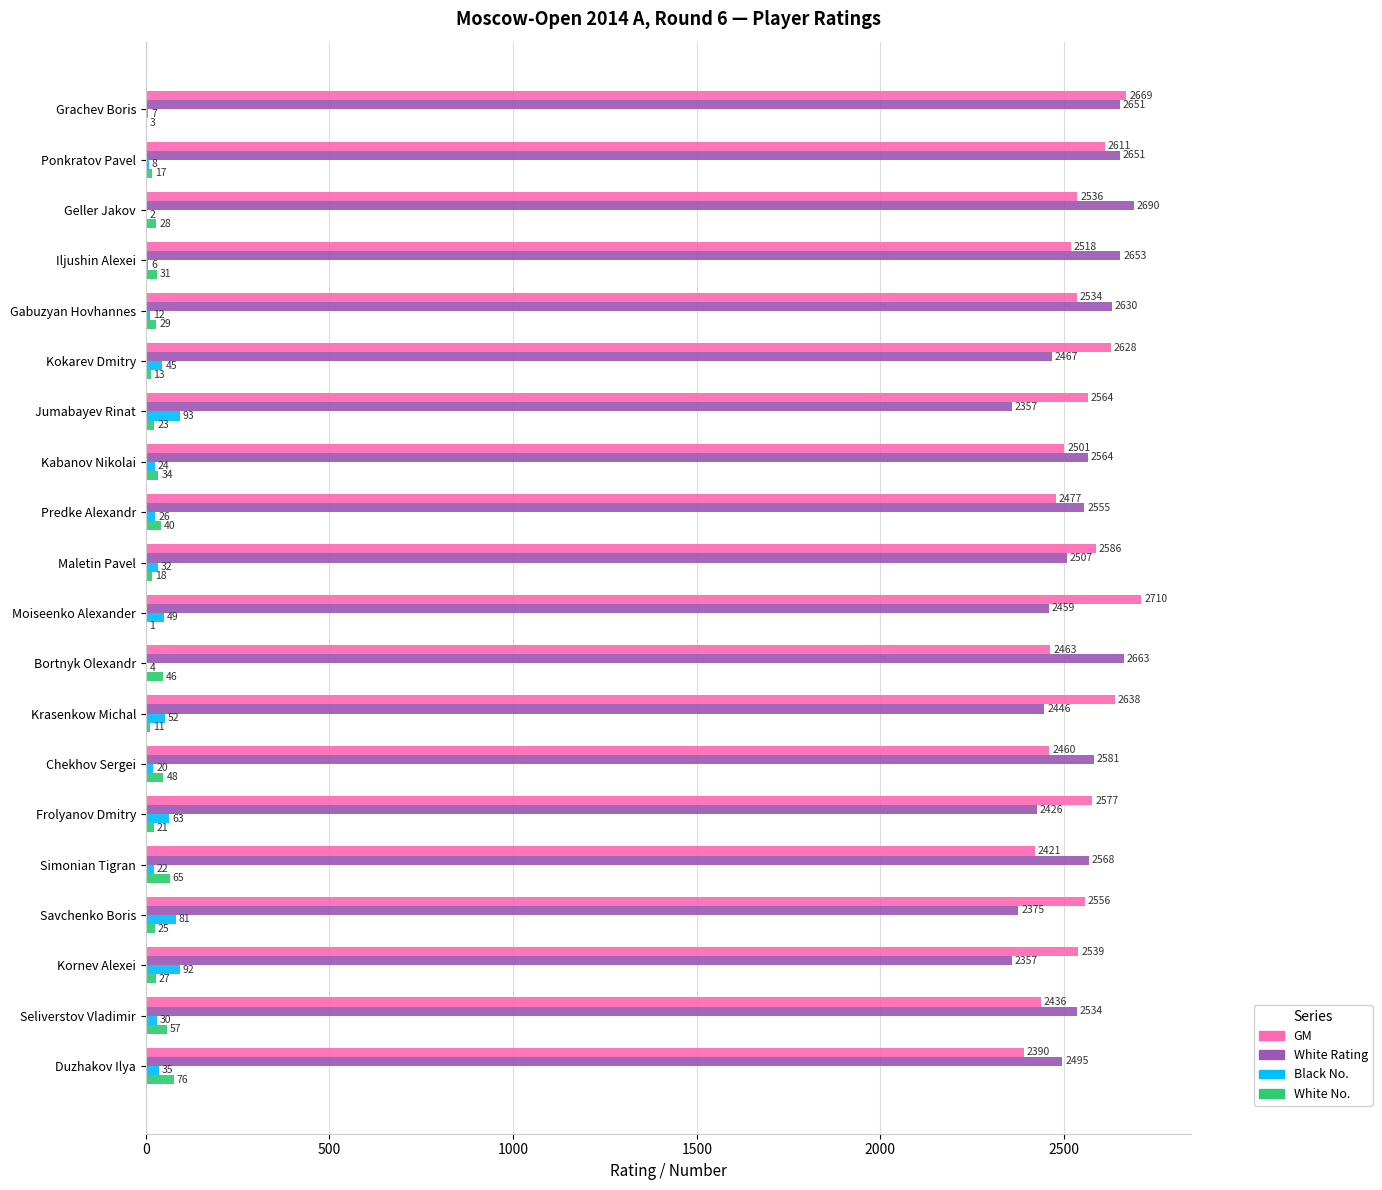

Which series has the largest total across all categories?

GM